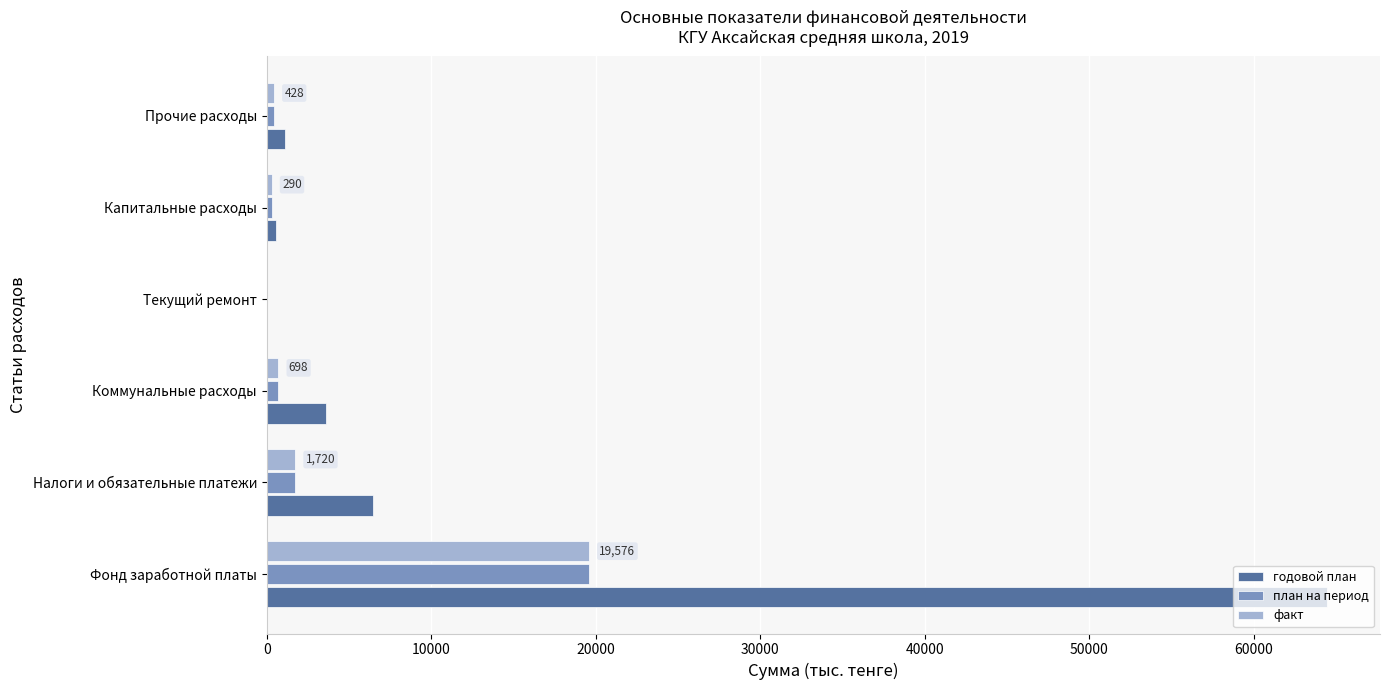

What is the sum of all план на период values?

22712